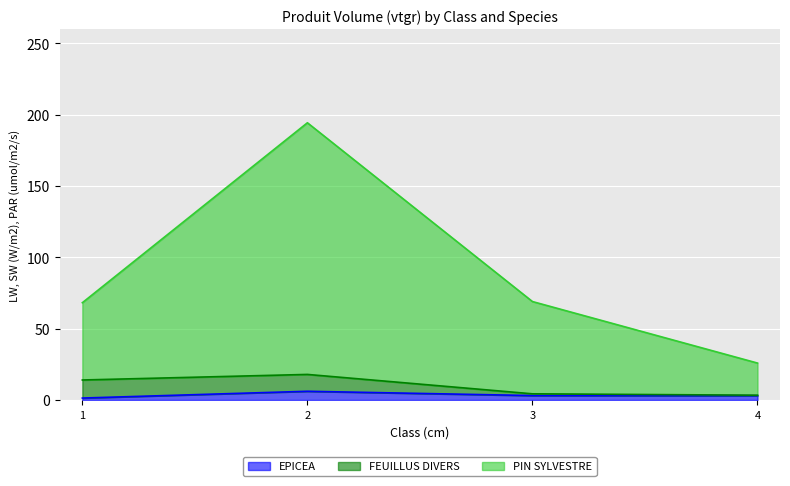

At which category is the sum across all series the highest?

2